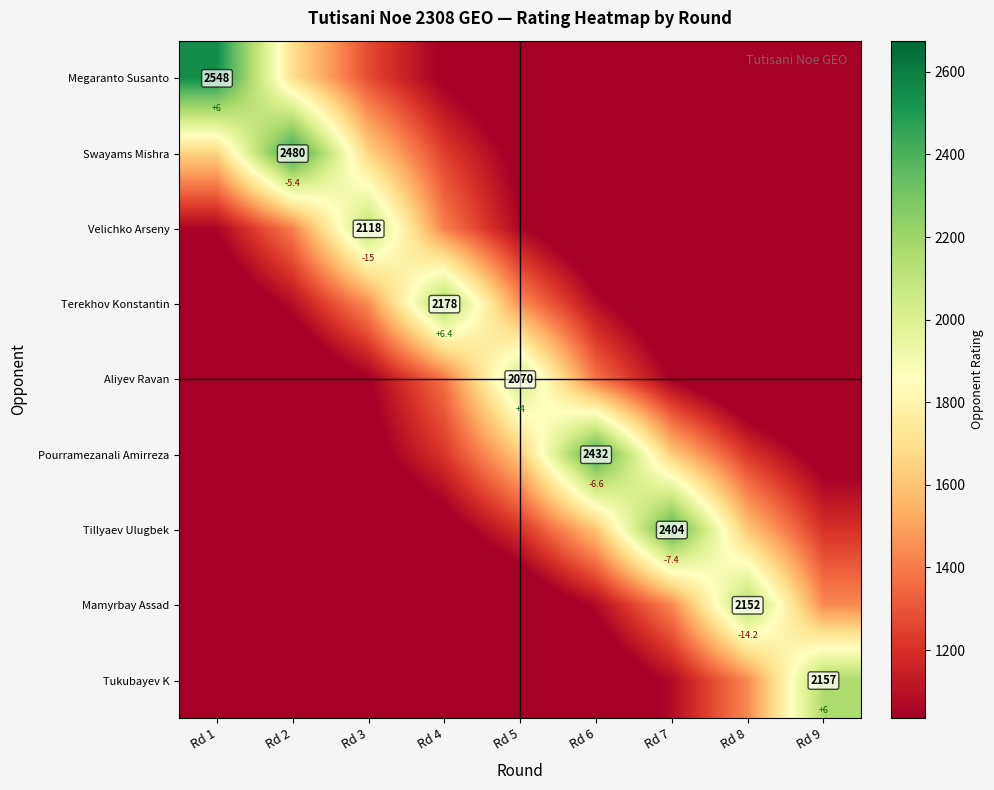

At which category is the sum across all series the highest?

Rd 6